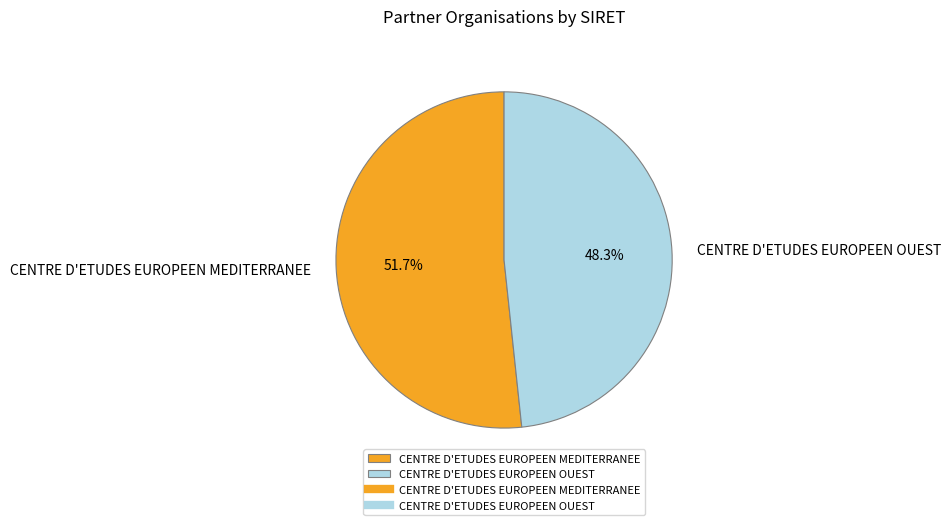

Is CENTRE D'ETUDES EUROPEEN MEDITERRANEE the majority of the pie?

Yes